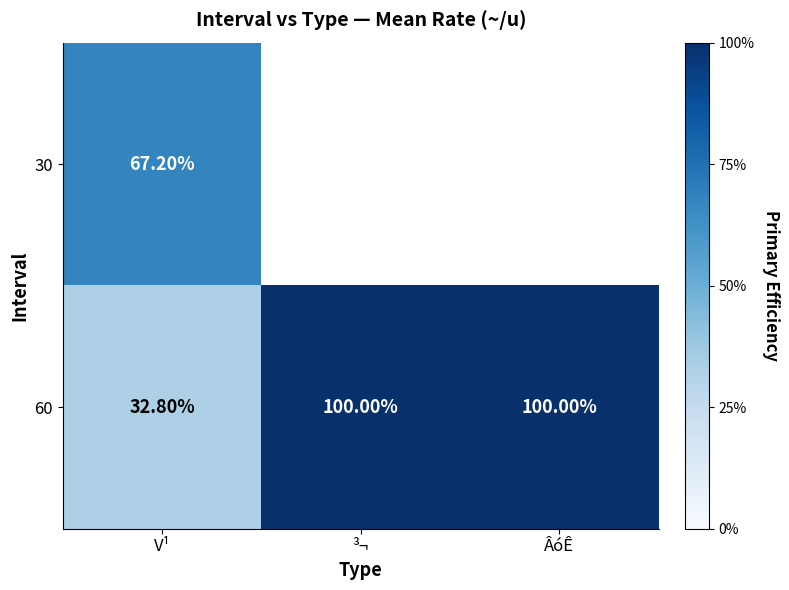

At which label does 60 reach its minimum?

V¹